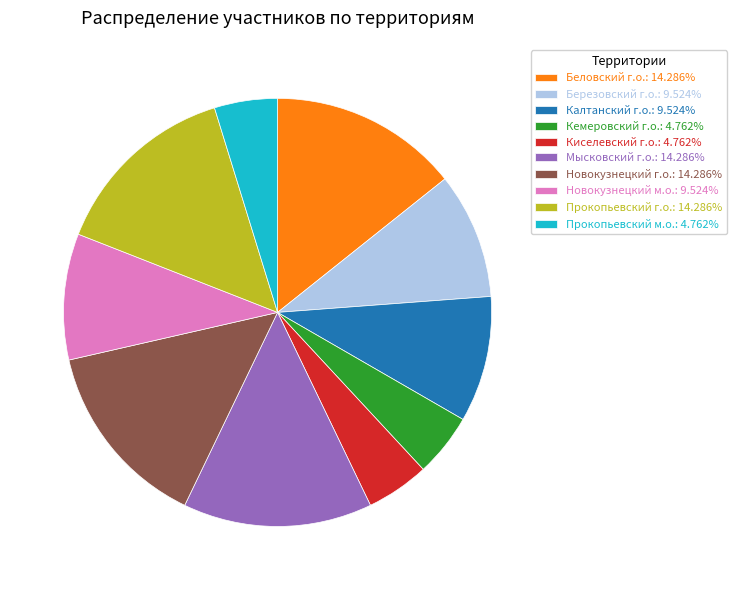

Approximately how many times larger is the value at Прокопьевский м.о.: 4.762% compared to Киселевский г.о.: 4.762%?

1.0